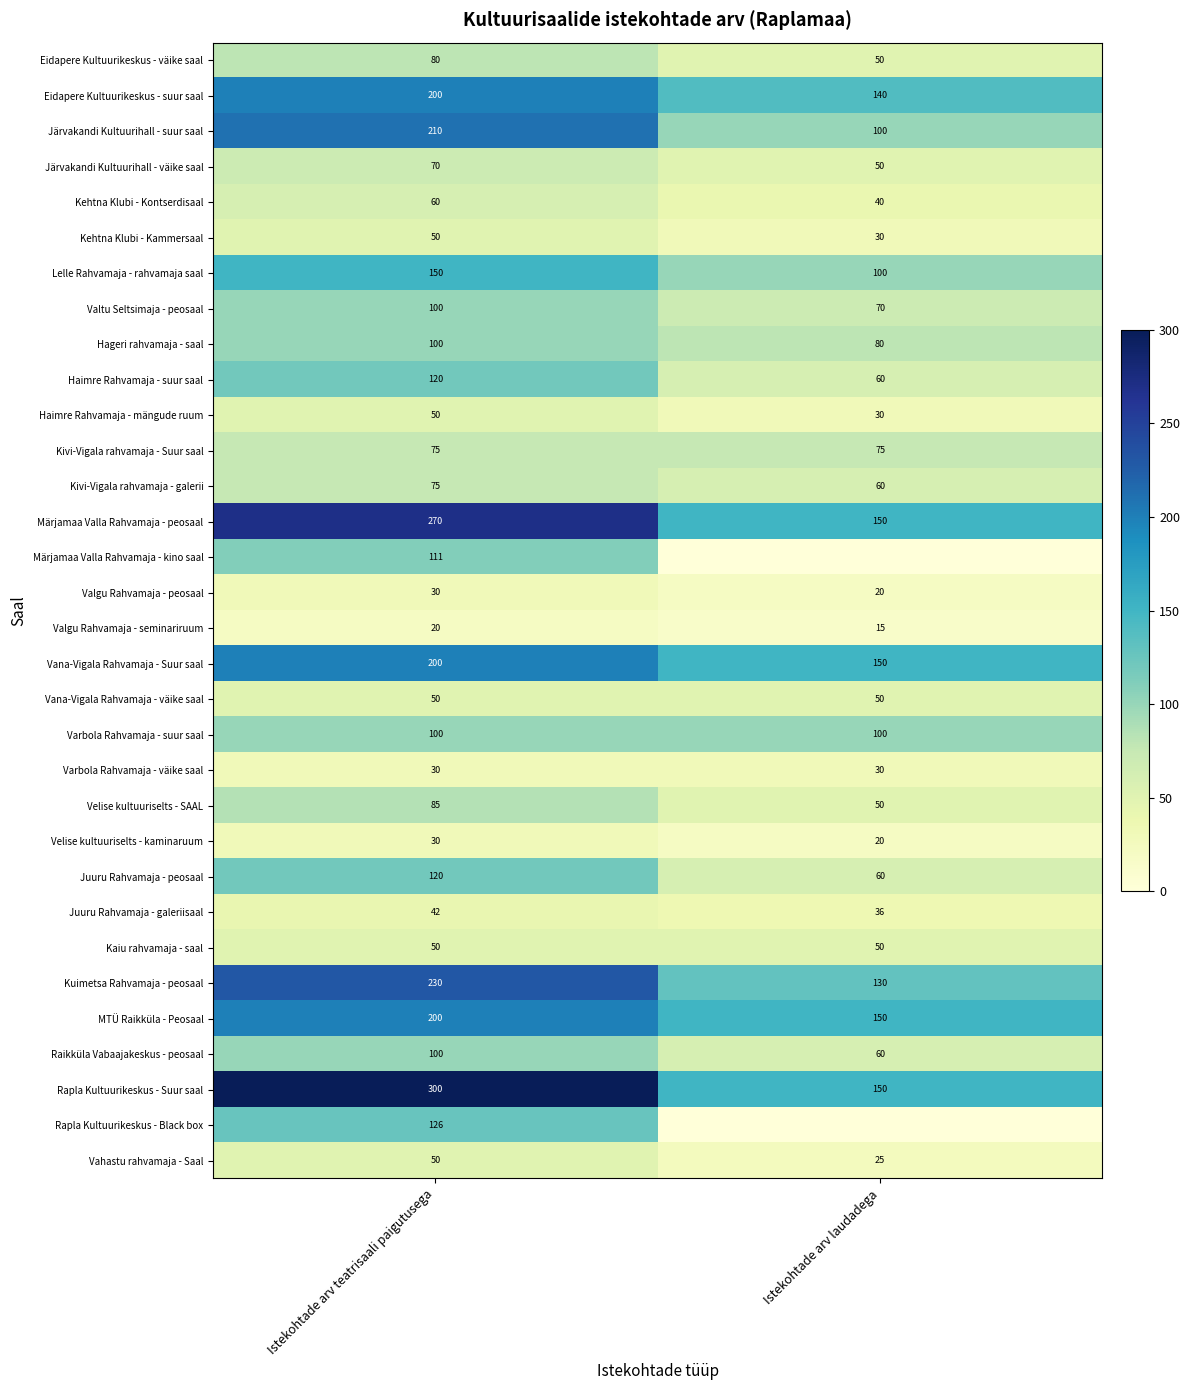

Is the value of Haimre Rahvamaja - suur saal at Istekohtade arv teatrisaali paigutusega greater than the value of Eidapere Kultuurikeskus - suur saal at Istekohtade arv laudadega?

No